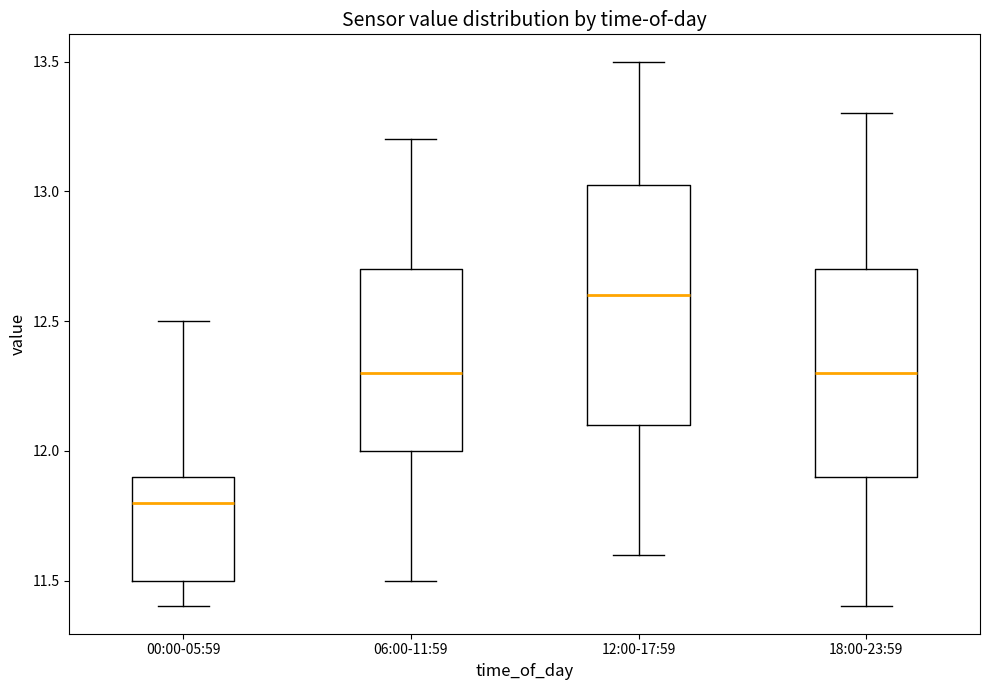

Reading left to right, transcribe this box plot: for each box, give where its median line is, the range the box spans, and where its two whiskers end, as read against the y-axis. The values are not printed on the chart, so give them approximately, as read against the axis.

00:00-05:59: median 11.80, box 11.50 to 11.90, whiskers 11.40 to 12.50
06:00-11:59: median 12.30, box 12.00 to 12.70, whiskers 11.50 to 13.20
12:00-17:59: median 12.60, box 12.10 to 13.05, whiskers 11.60 to 13.50
18:00-23:59: median 12.30, box 11.90 to 12.70, whiskers 11.40 to 13.30